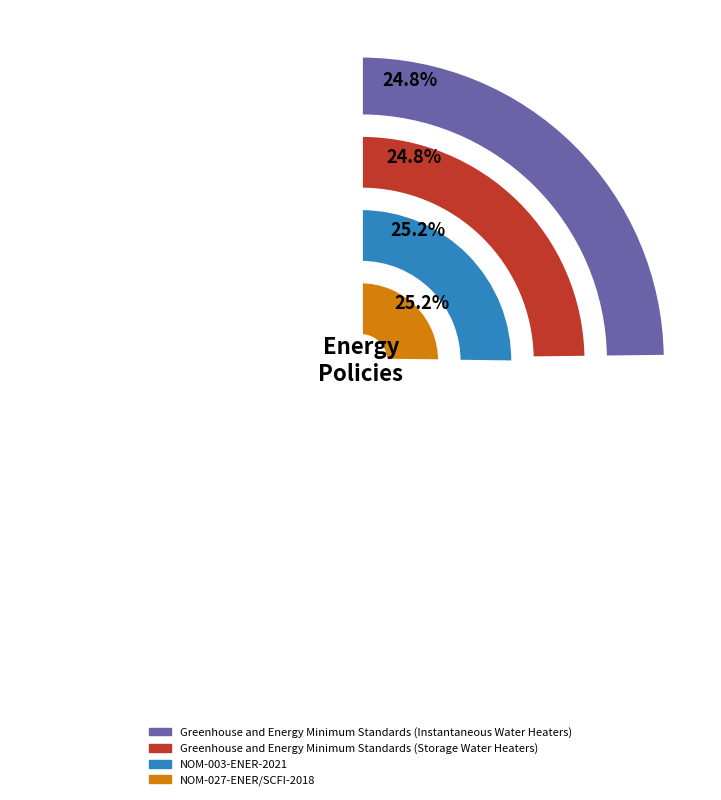

True or false: NOM-027-ENER/SCFI-2018 accounts for 40% of the total.

False